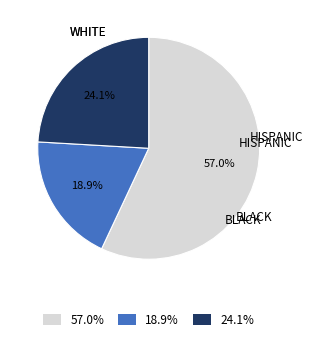

Approximately how many times larger is the value at 24.1% compared to 18.9%?

1.3